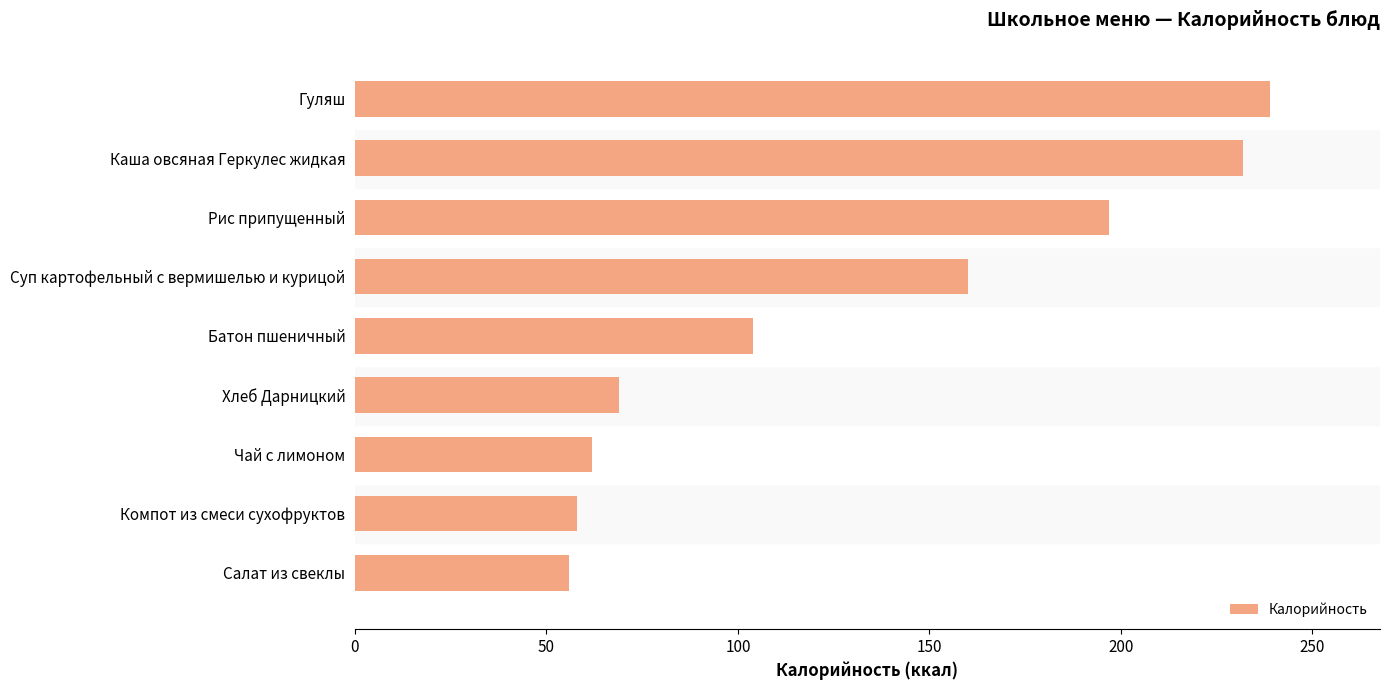

What is the smallest value displayed?

56